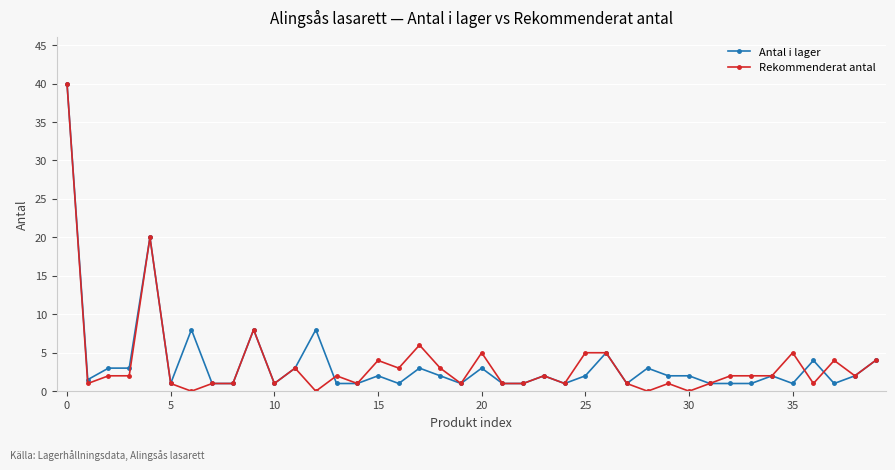

What is the greatest value displayed?

40.0